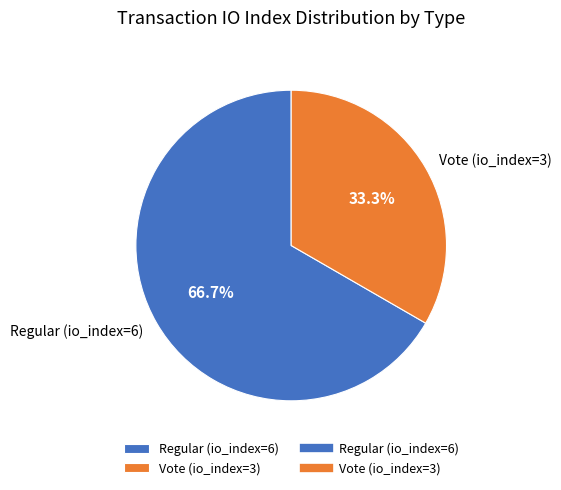

What is the total percentage of Vote (io_index=3) and Regular (io_index=6)?

100.0%